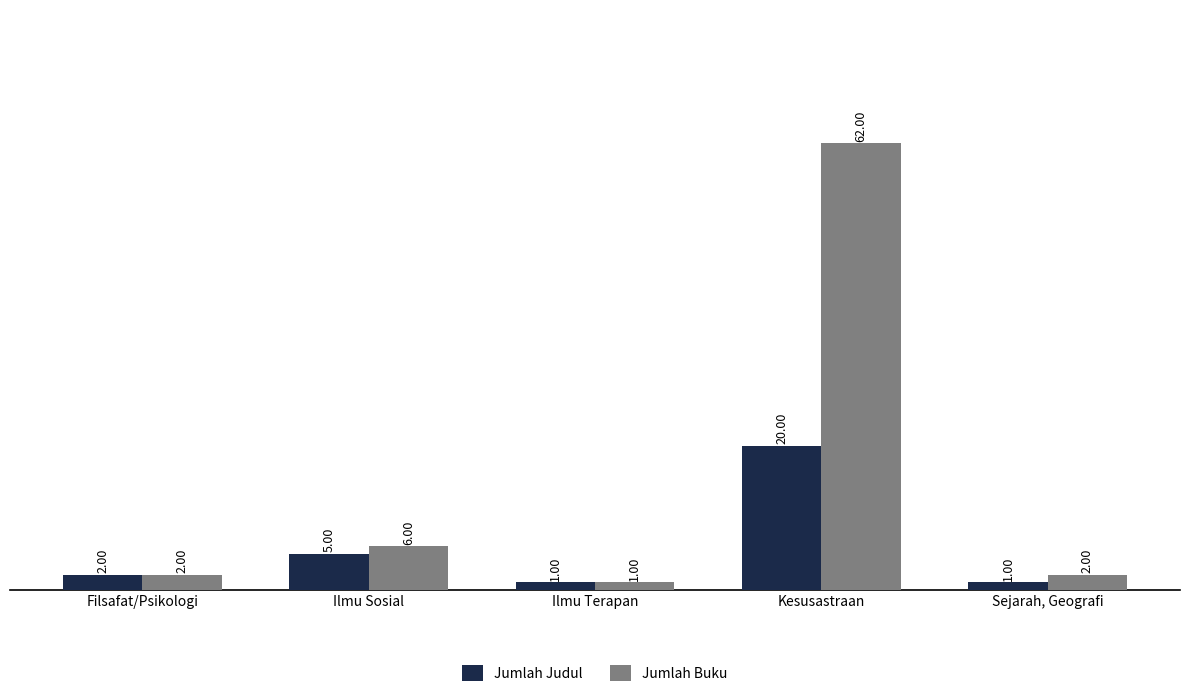

Which category has the lowest value in the Jumlah Buku series?

Ilmu Terapan